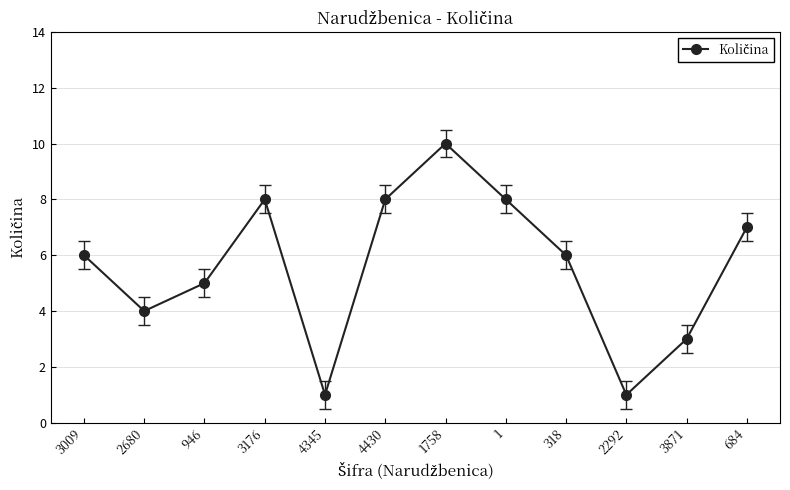

What is the minimum value shown in the chart?

1